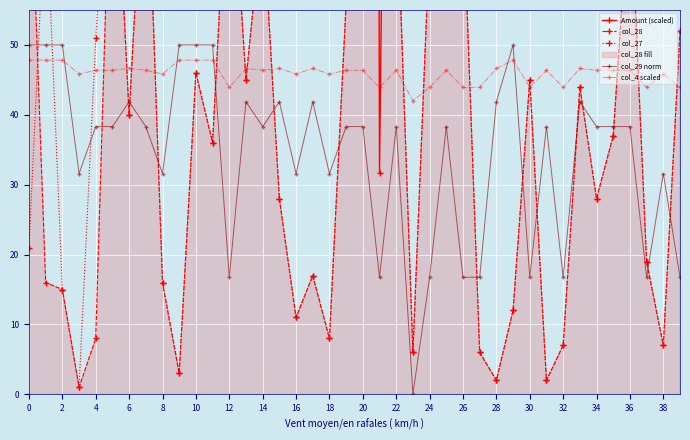

The col_29 norm series shows 41.9 at 6. True or false?

True